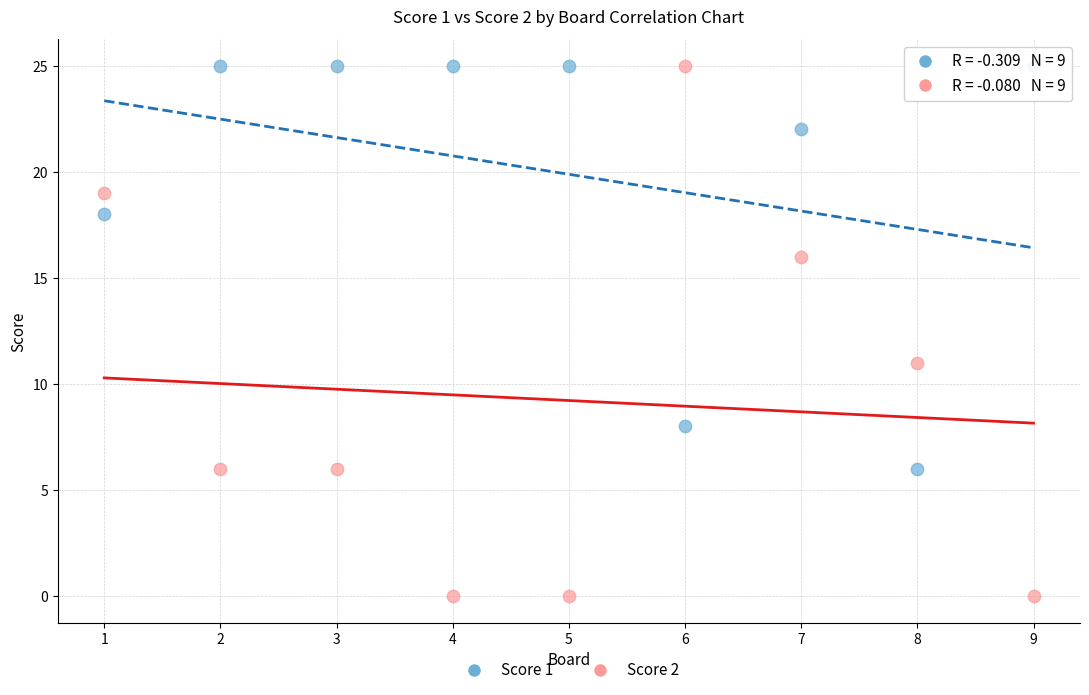

Which series contains the lowest Y value?

Score 2